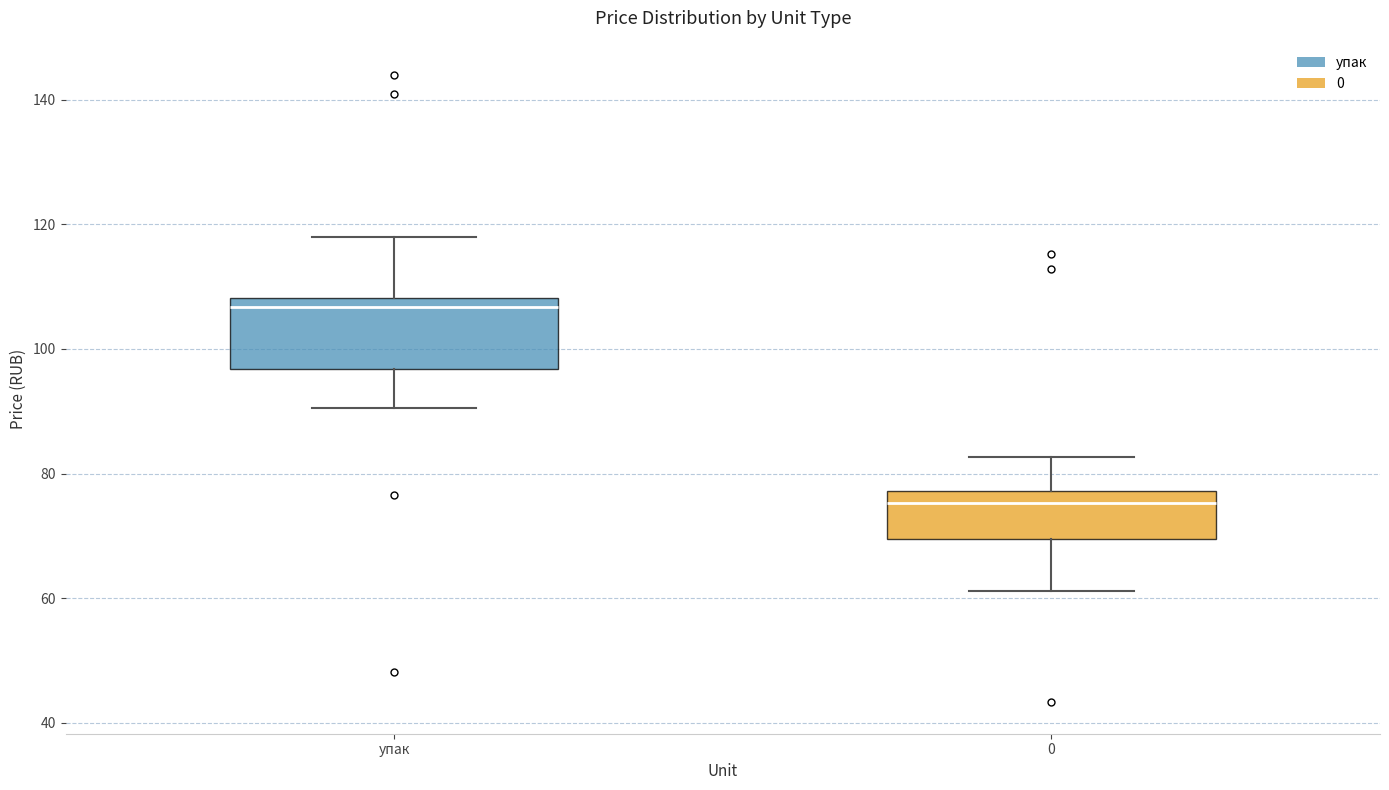

Reading left to right, read every box against the y-axis: the position of its median line, the range the box covers, and the ends of its whiskers. The values are not printed on the chart, so give them approximately, as read against the axis.

упак: median 106, box 96 to 108, whiskers 90 to 118
0: median 76, box 70 to 78, whiskers 62 to 82